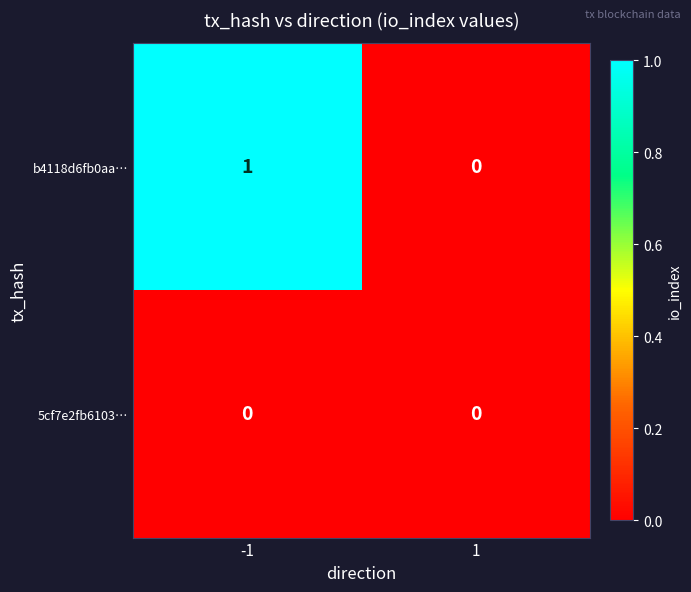

What is the maximum value shown in the chart?

1